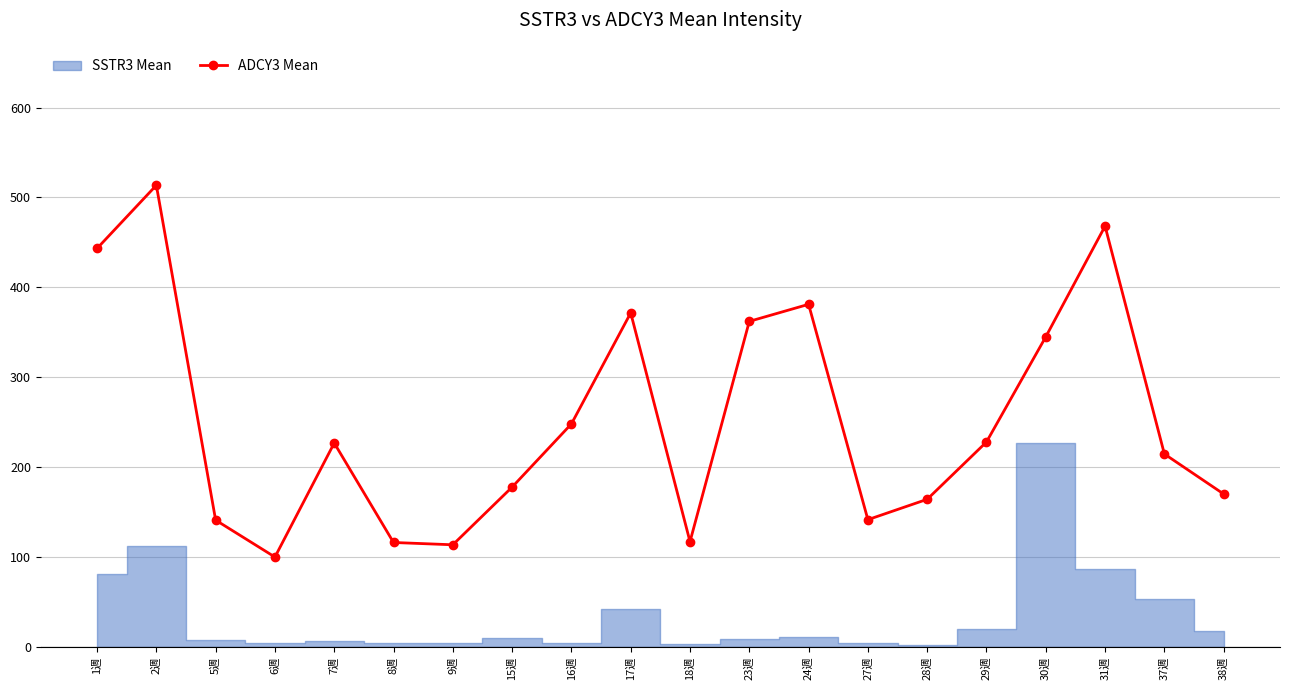

Where does the data first go above 226?

1週